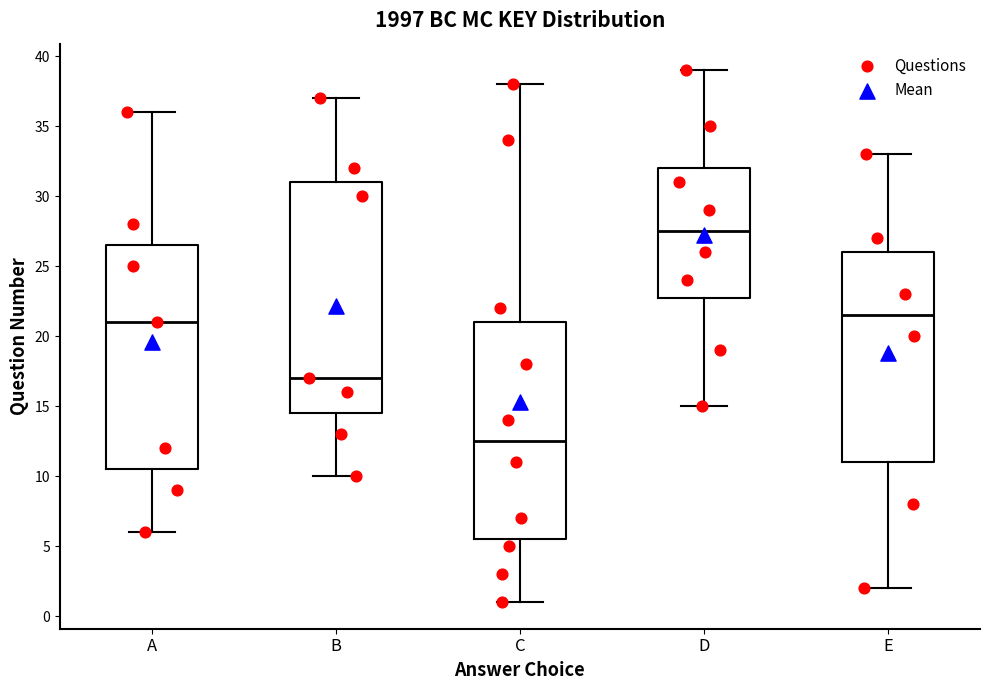

Which box has the lowest median line?

C